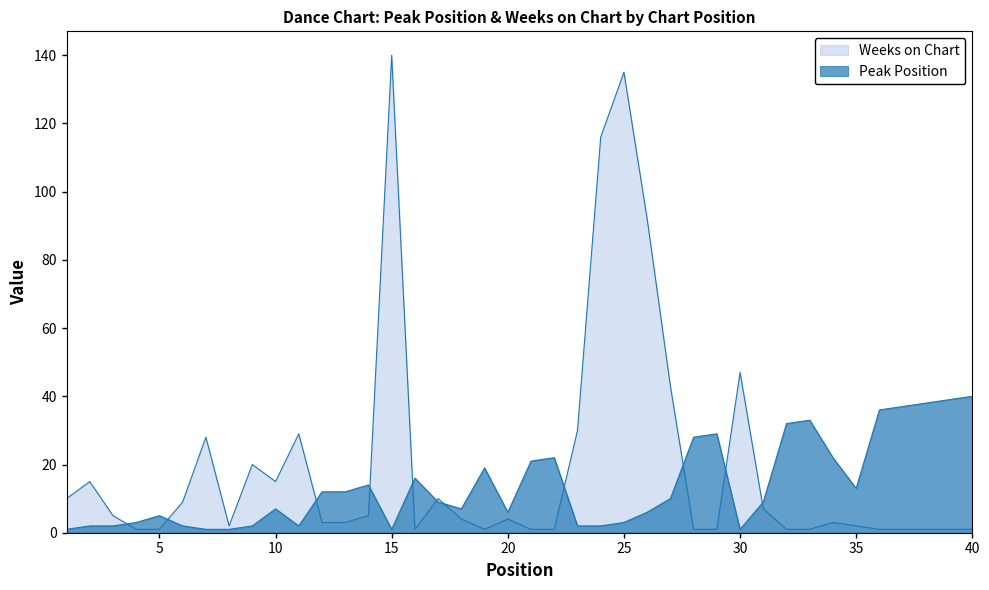

List the series in order of their peak value, highest first.

Weeks on Chart, Peak Position